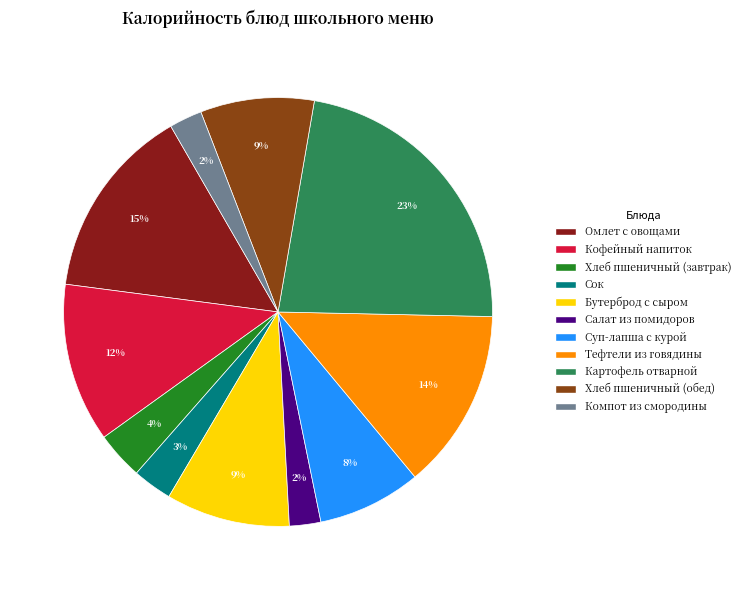

Combined, do Компот из смородины and Хлеб пшеничный (завтрак) account for over 50%?

No